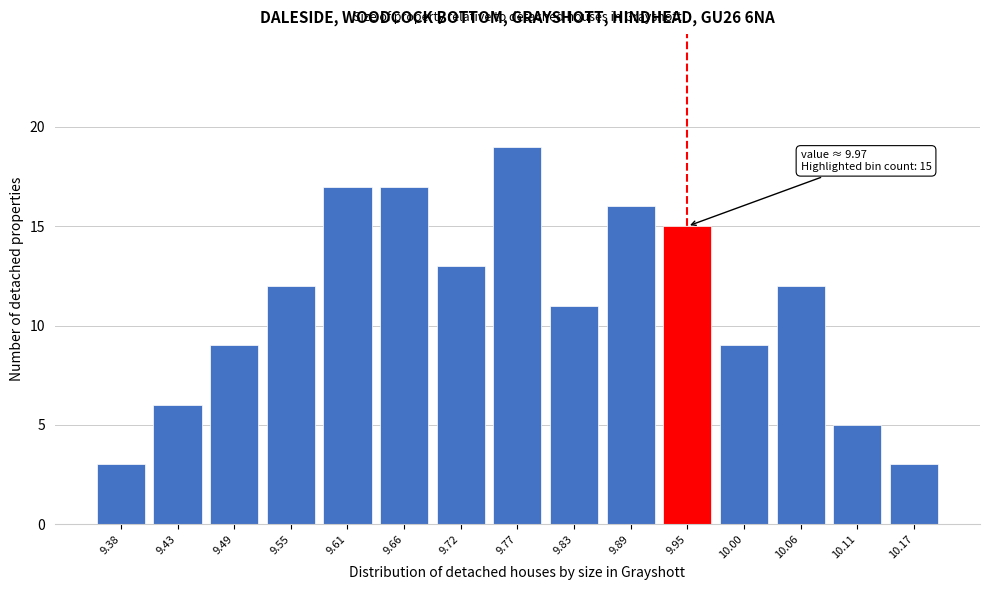

Reading left to right, extract all data points from this chart.

9.38=3	9.43=6	9.49=9	9.55=12	9.61=17	9.66=17	9.72=13	9.77=19	9.83=11	9.89=16	9.95=15	10.00=9	10.06=12	10.11=5	10.17=3